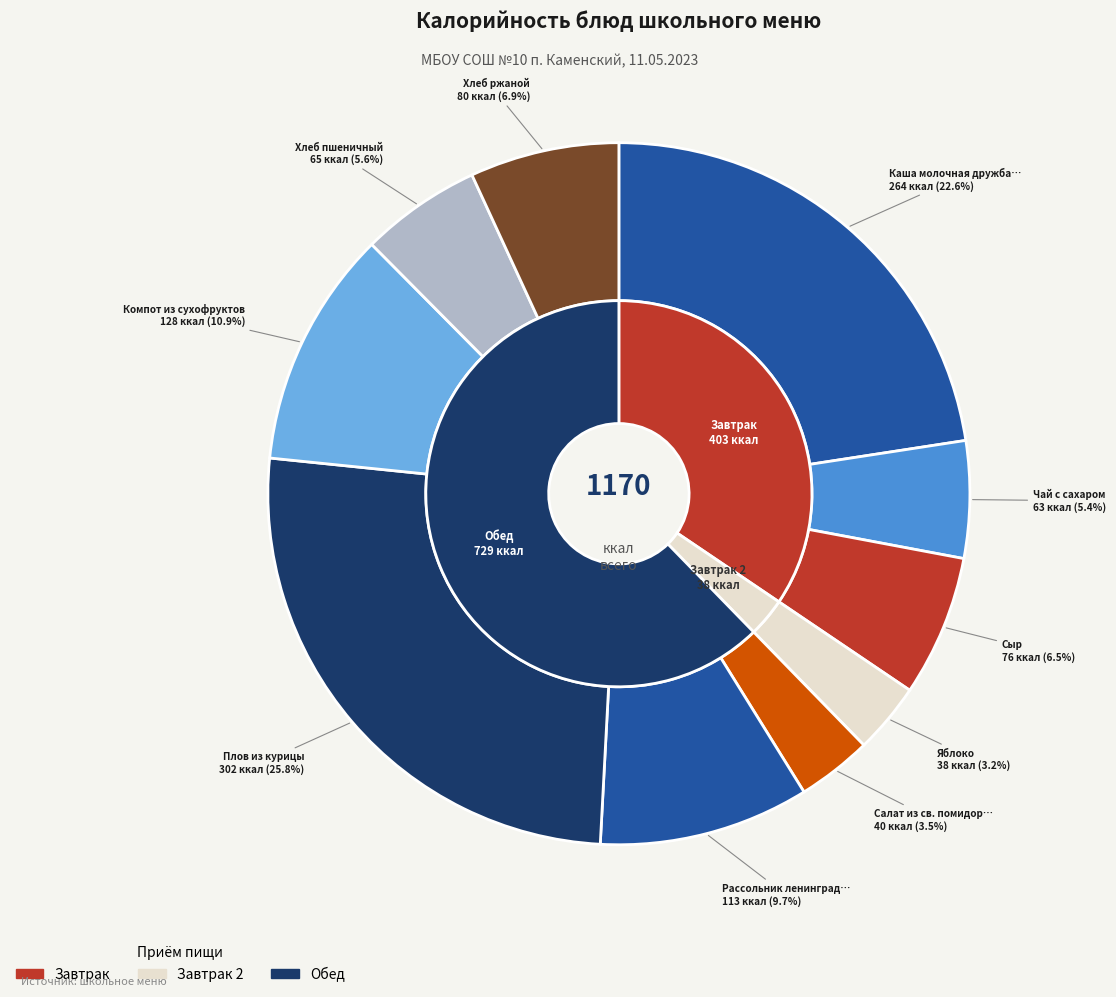

What is the smallest slice in the pie chart?

Яблоко